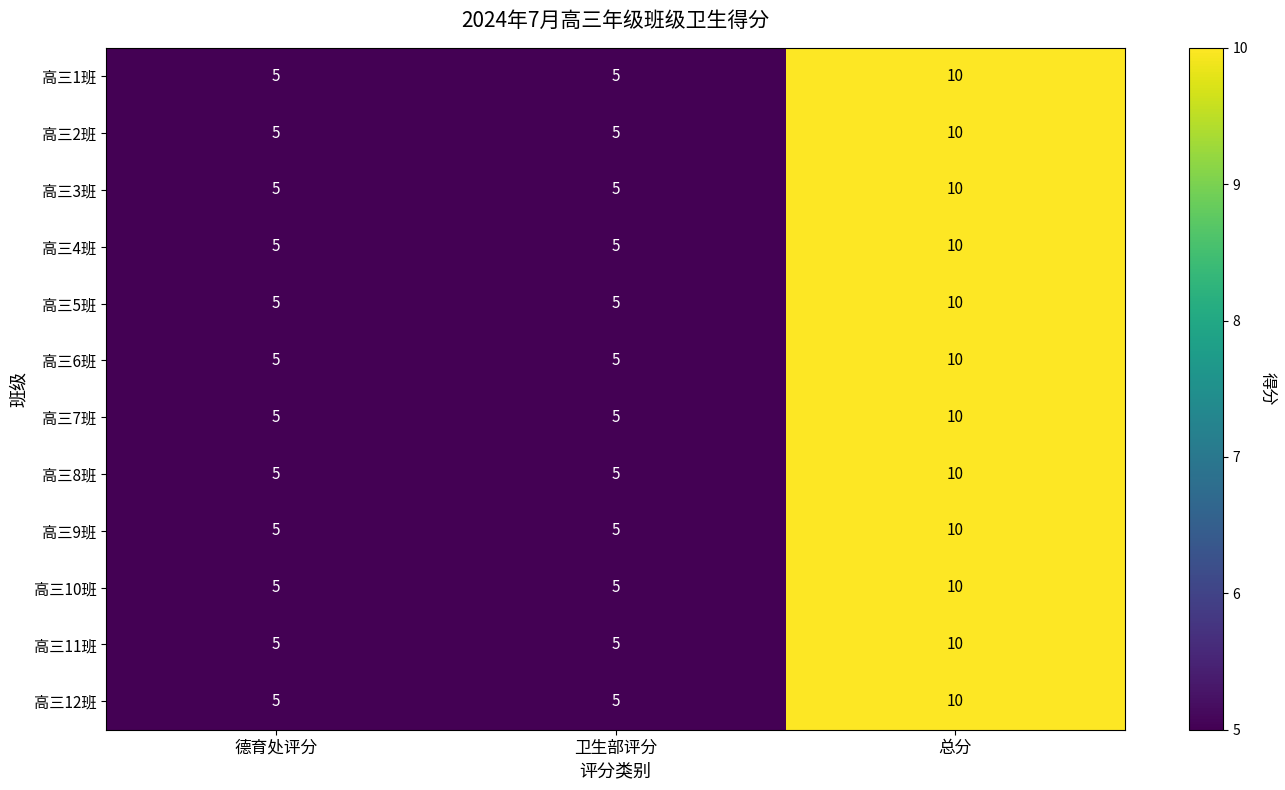

The 高三1班 series shows 5 at 卫生部评分. True or false?

True